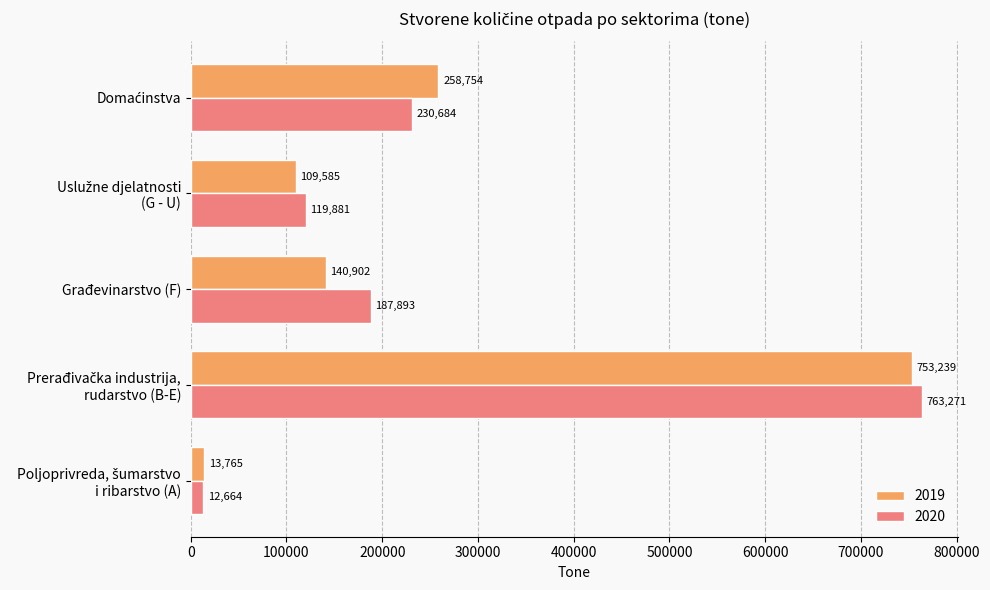

What is the approximate value of 2020 at Građevinarstvo (F)?

187893.2